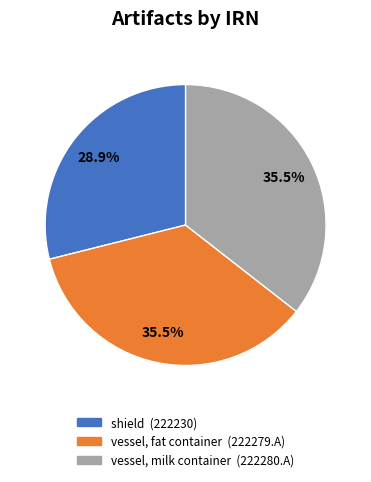

Does vessel, milk container account for over 50% of the chart?

No